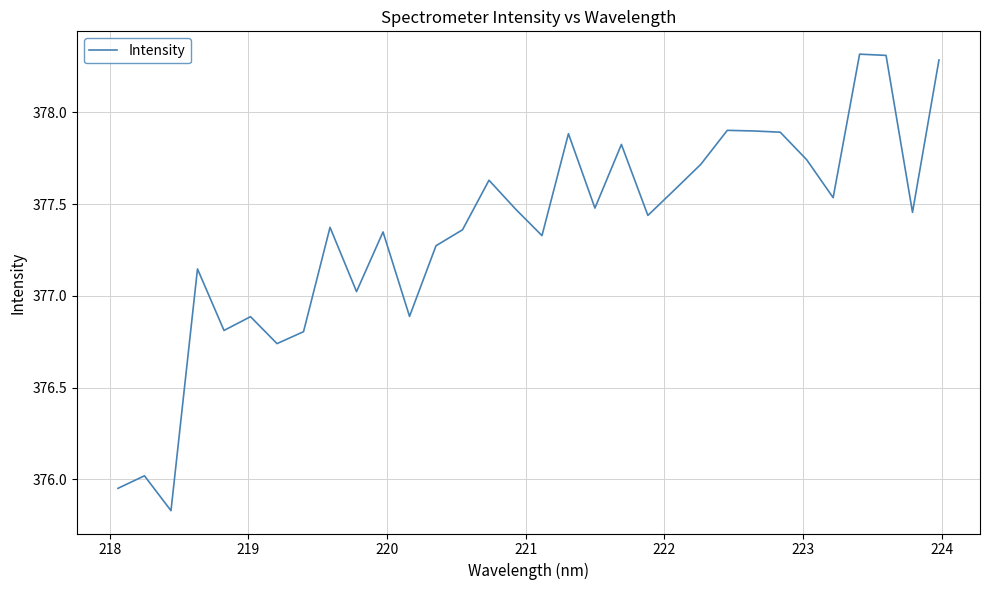

What is the greatest value displayed?

378.3